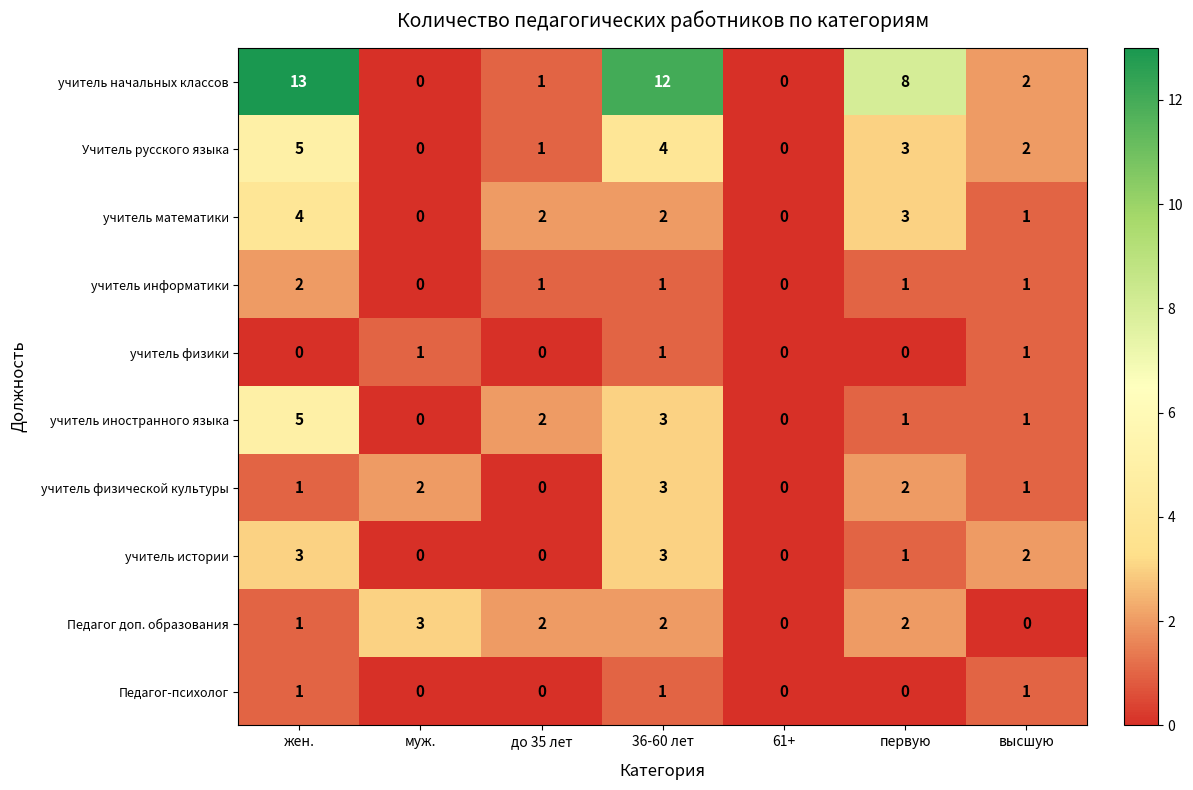

What is the approximate value of учитель математики at жен.?

4